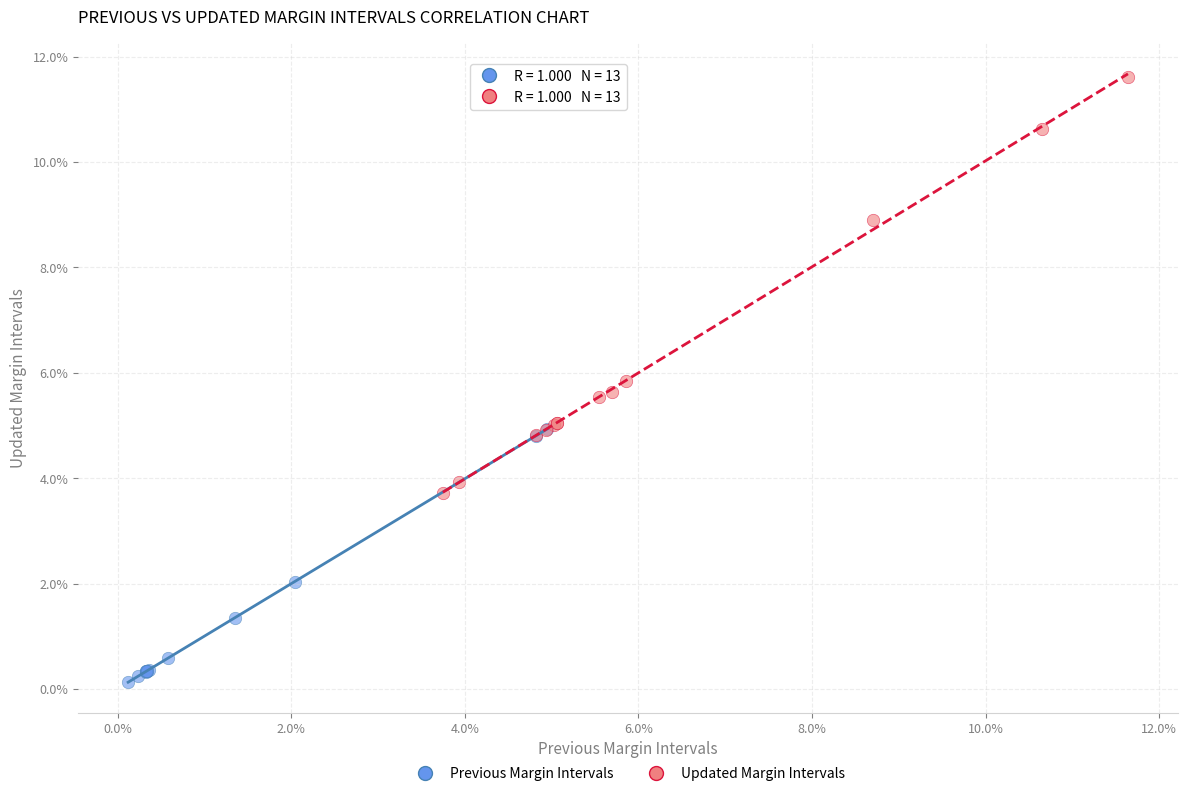

Which series has the largest Y range (max minus min)?

Updated Margin Intervals